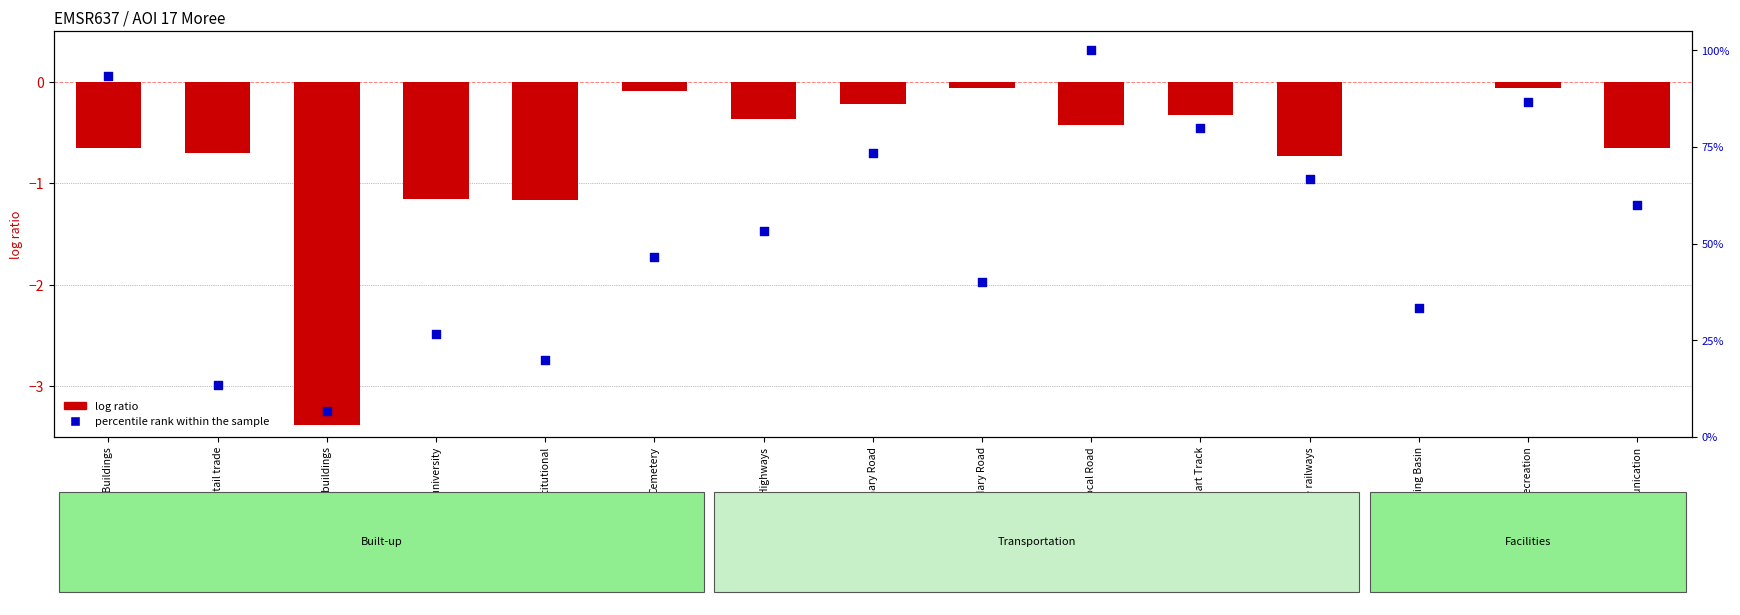

Is the value of percentile rank within the sample at Primary Road greater than the value of log ratio at Long-distance railways?

Yes